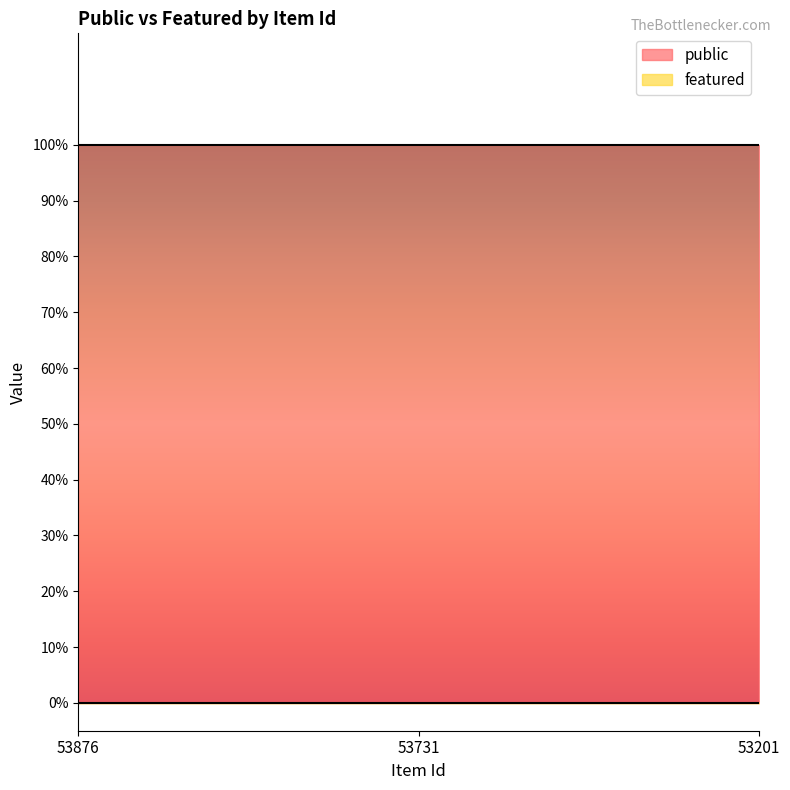

True or false: public has a value of 1 at 53876.

True